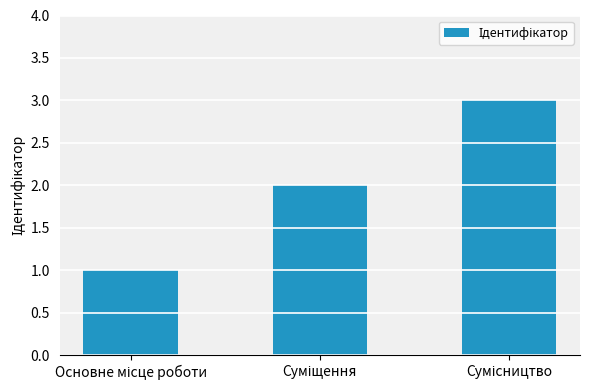

Reading left to right, transcribe all the data shown in this chart.

1	2	3